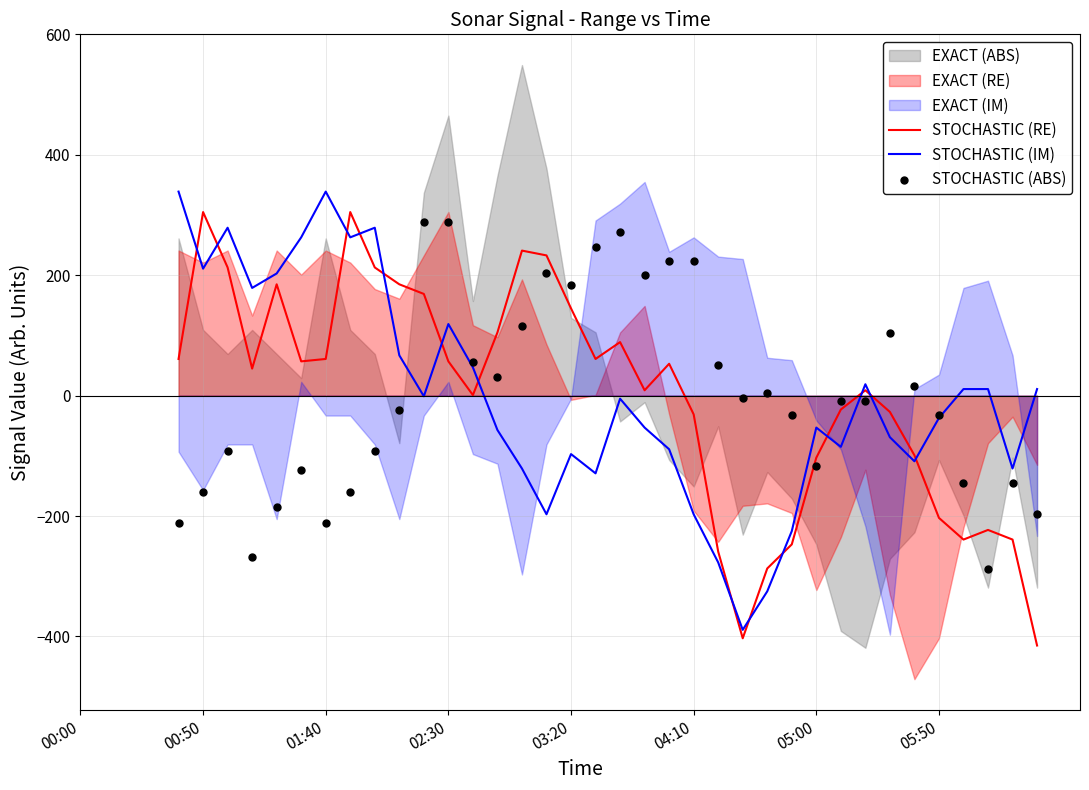

Is the value of STOCHASTIC (RE) at 05:50 greater than the value of STOCHASTIC (ABS) at 02:30?

No